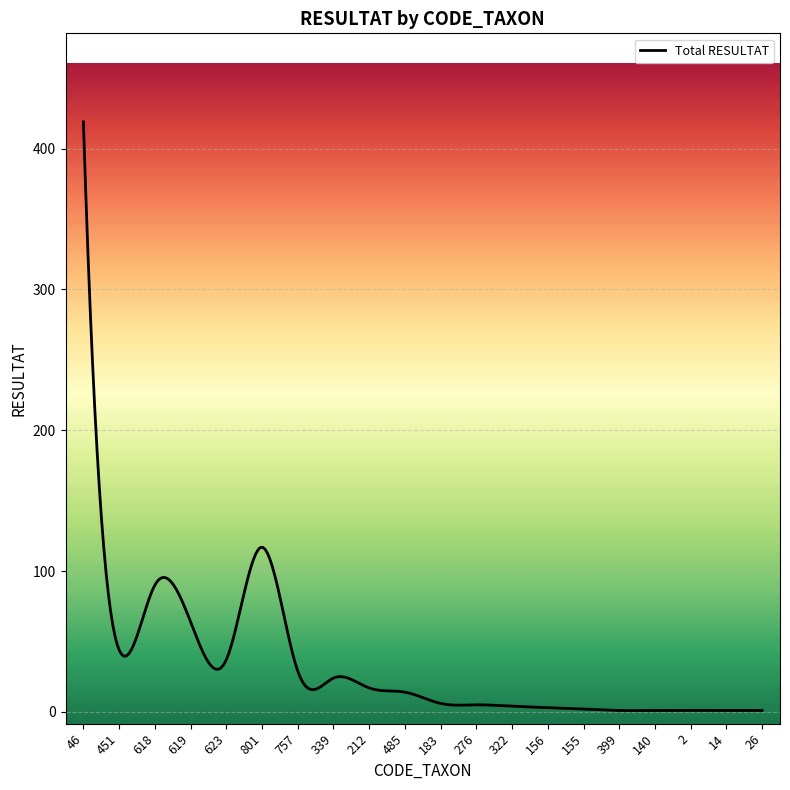

What is the greatest value displayed?

419.0